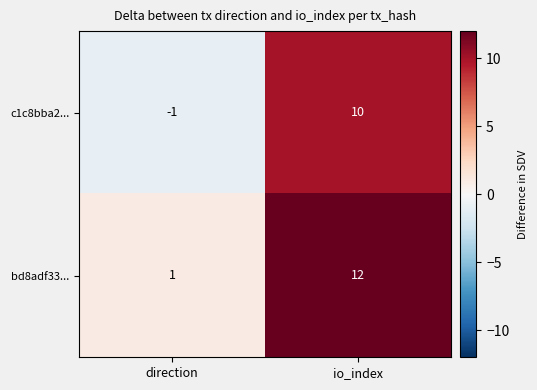

Is it true that bd8adf33... equals 1 at direction?

True